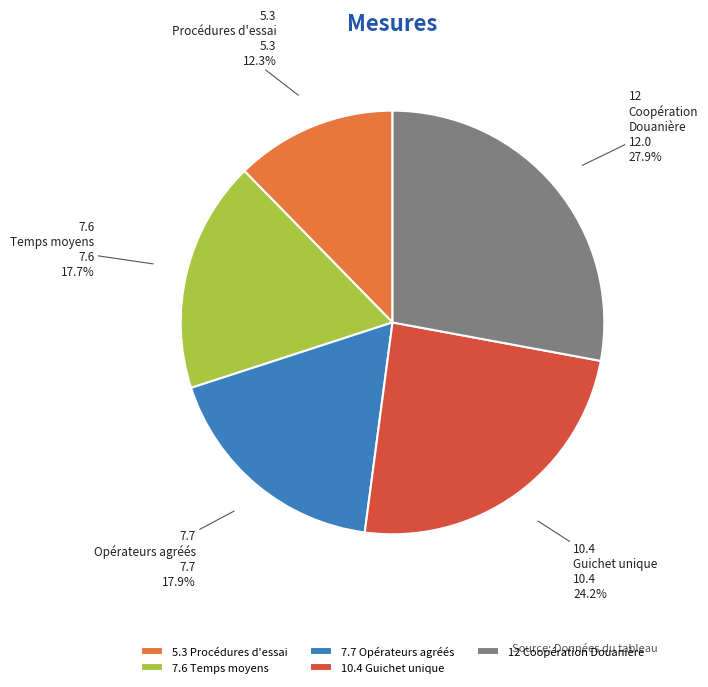

Between 10.4 Guichet unique and 7.7 Opérateurs agréés, which is larger?

10.4 Guichet unique